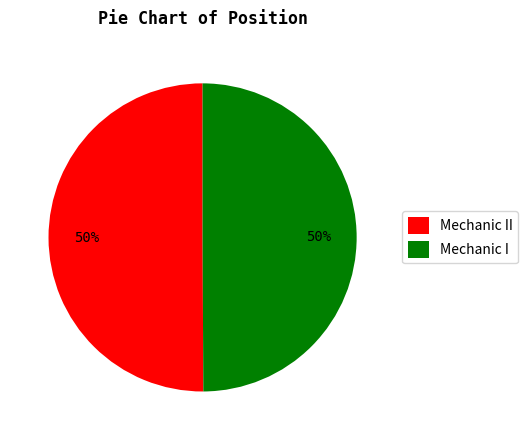

How many slices are in this pie chart?

2